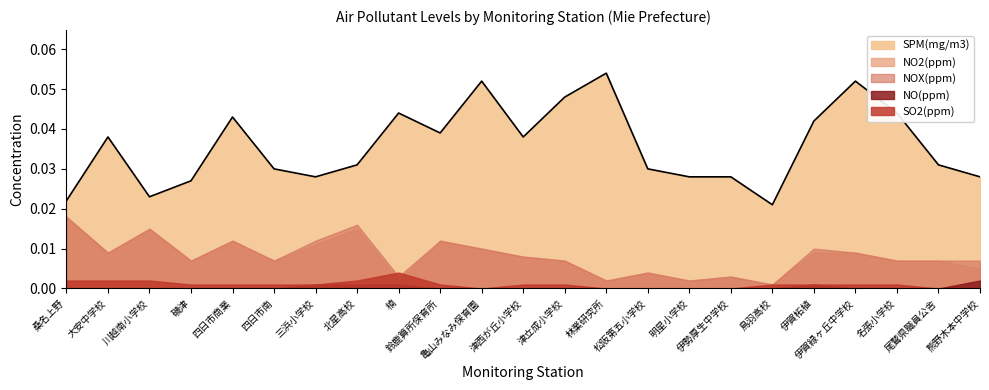

Which series has the largest total across all categories?

SPM(mg/m3)